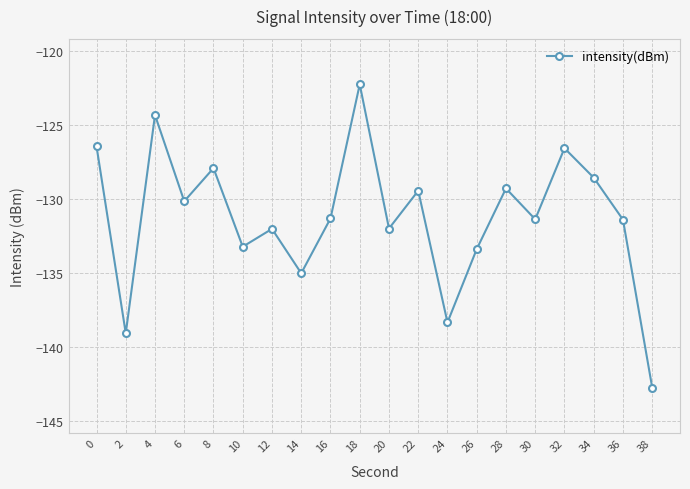

How many interior local peaks (higher than both neighbors) does the data have?

7